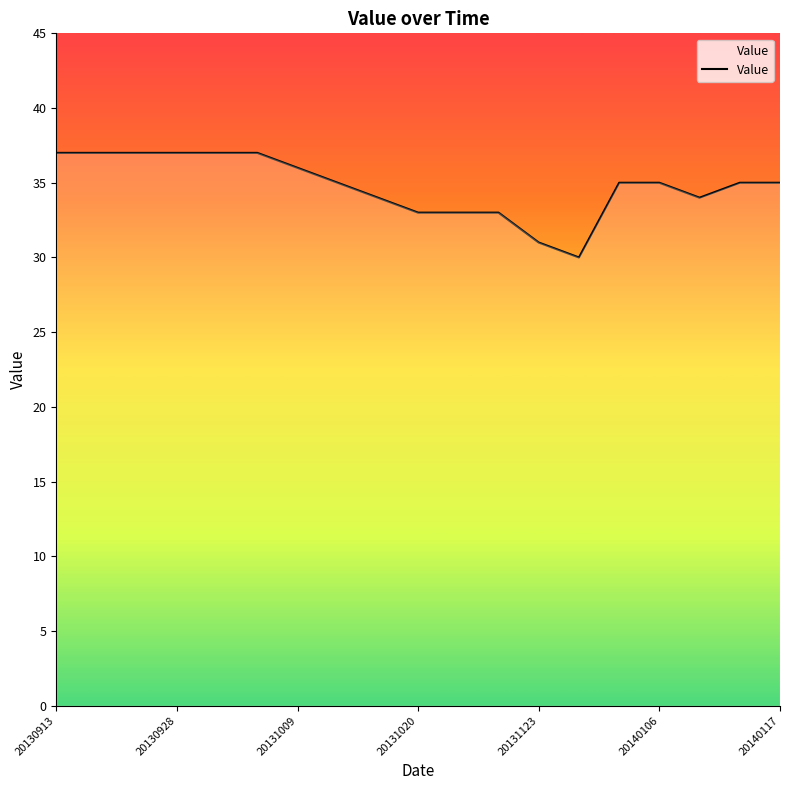

What is the greatest value displayed?

37